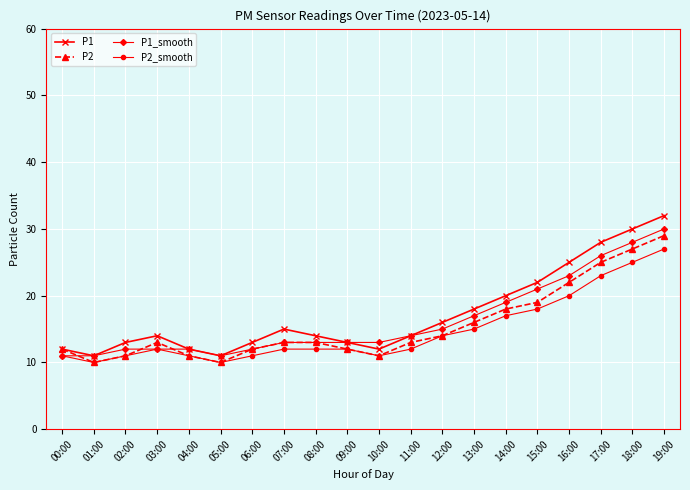

What is the smallest value displayed?

10